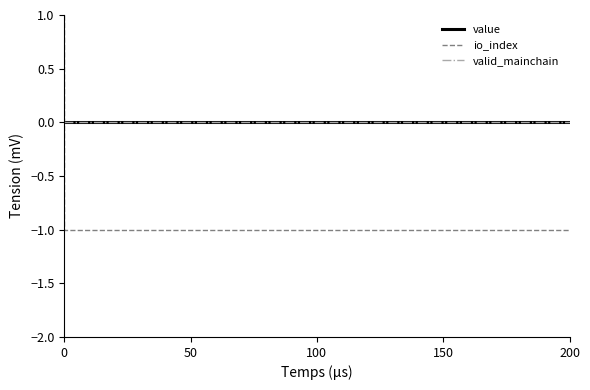

Is the value of valid_mainchain at 200 greater than the value of io_index at 0?

No